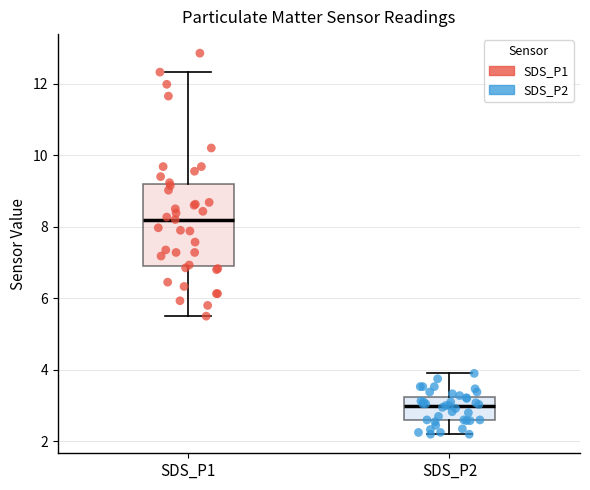

Which box's median line is the lowest?

SDS_P2